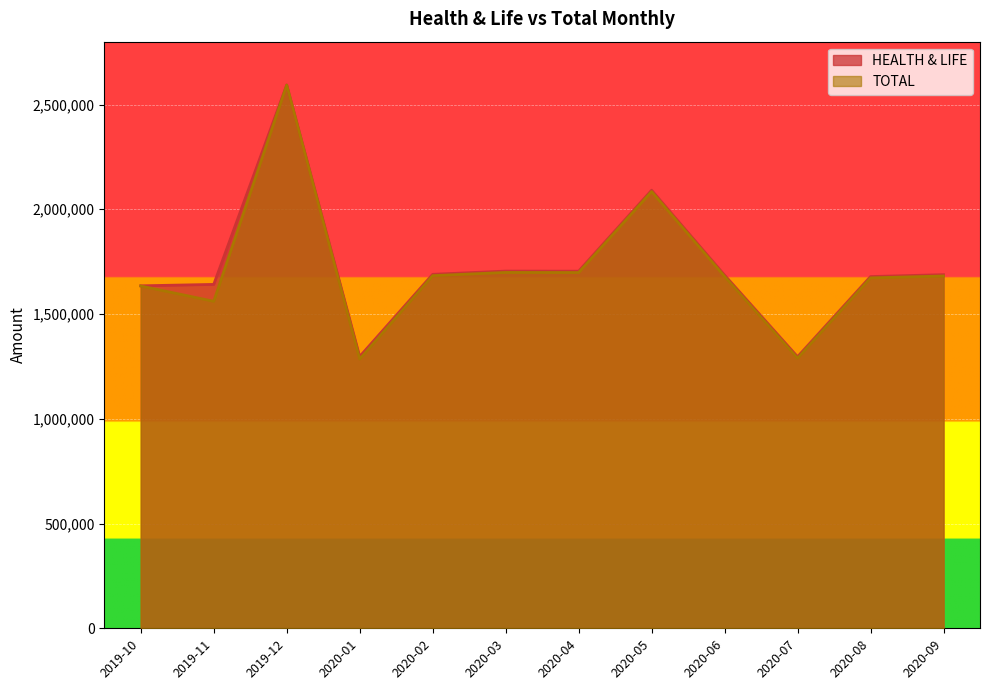

List the series in order of their overall mean, highest first.

HEALTH & LIFE, TOTAL